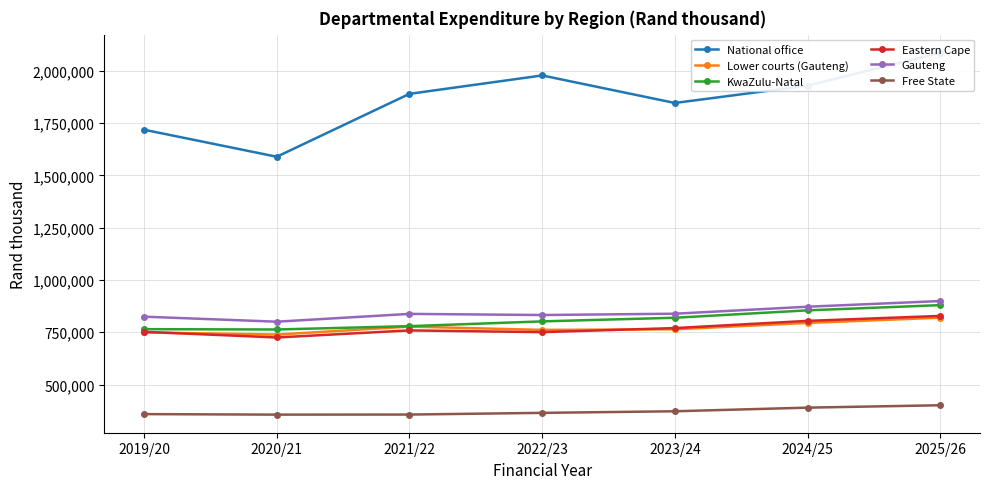

Which series has the widest spread of values?

National office